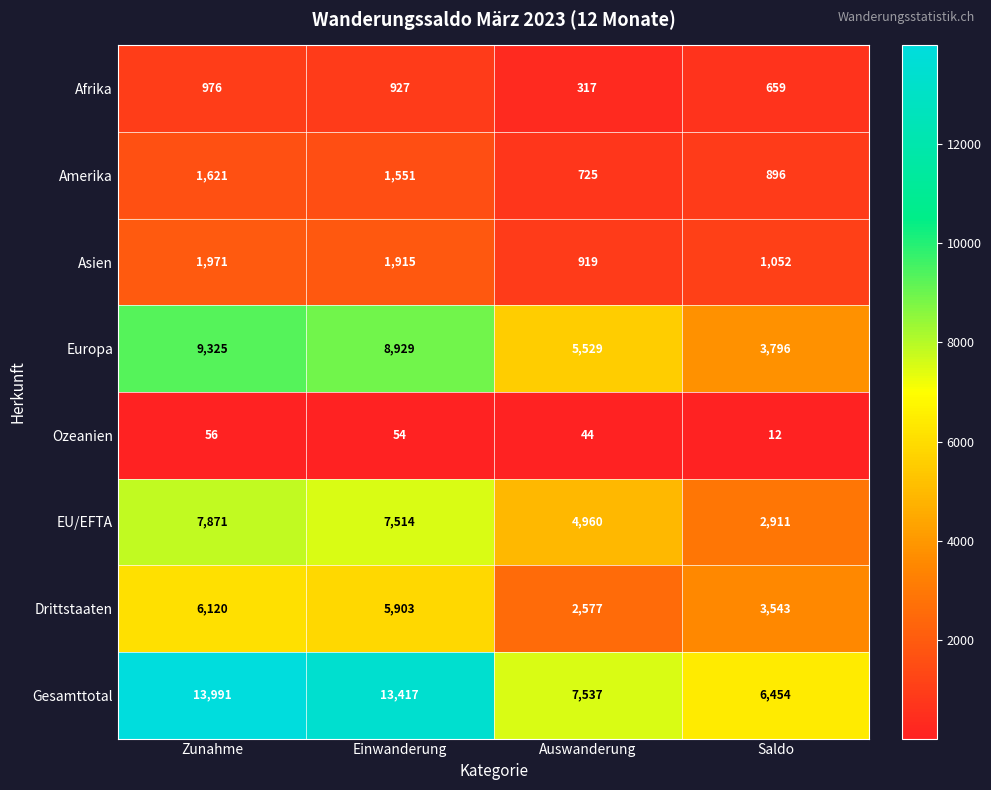

At which label does Europa first exceed 8929?

Zunahme